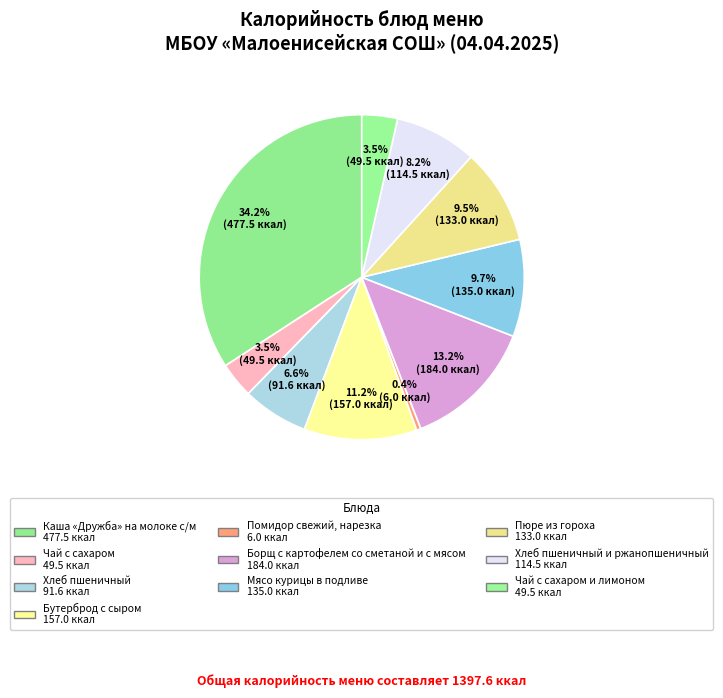

Count the number of slices in the pie.

10